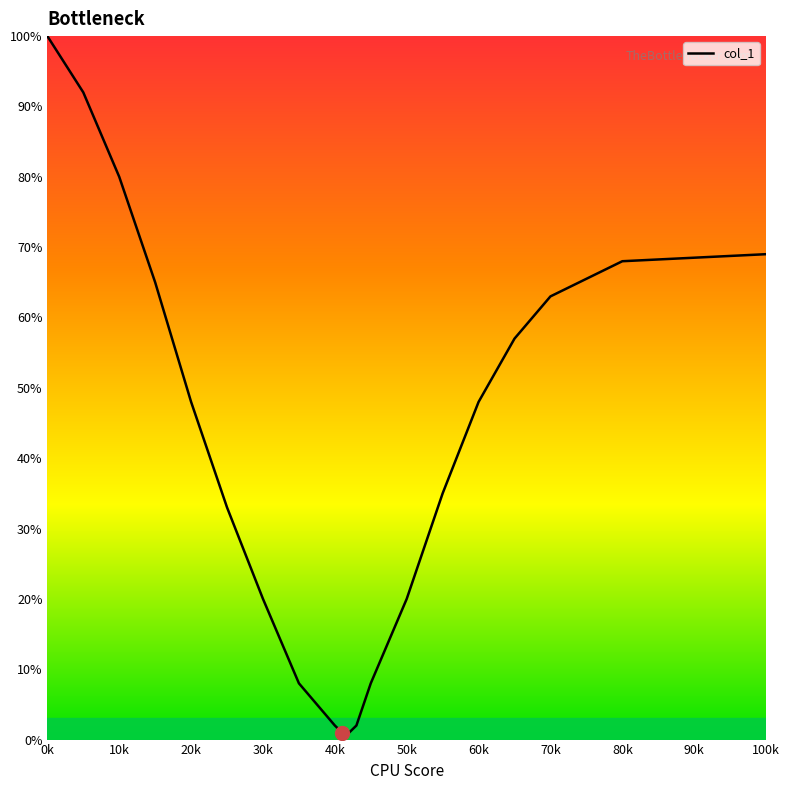

Is this an area chart (filled region under the line)?

No